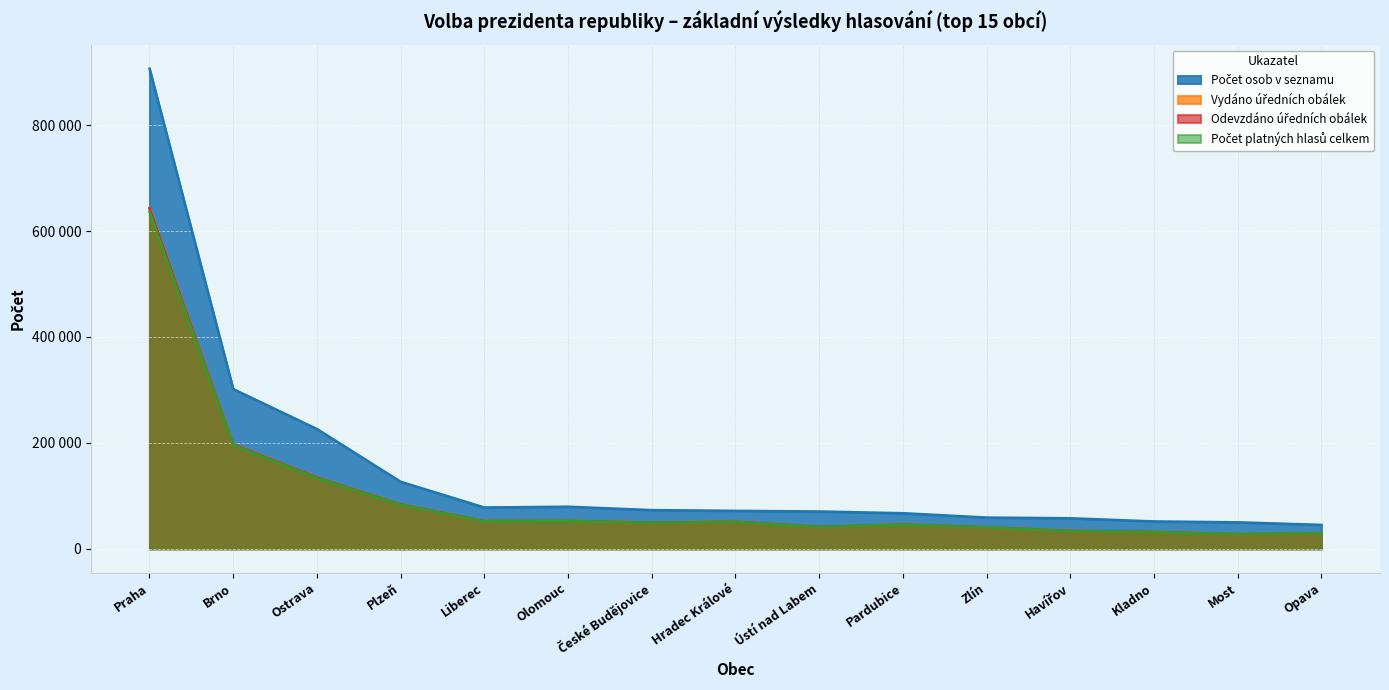

How many lines are shown in the chart?

4